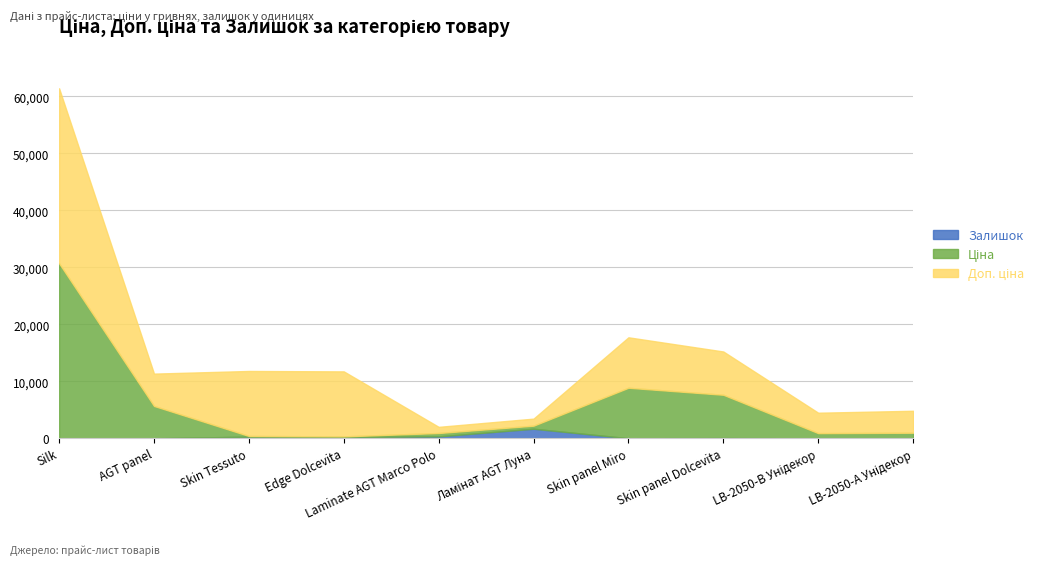

What is the maximum value for Залишок?

1674.0